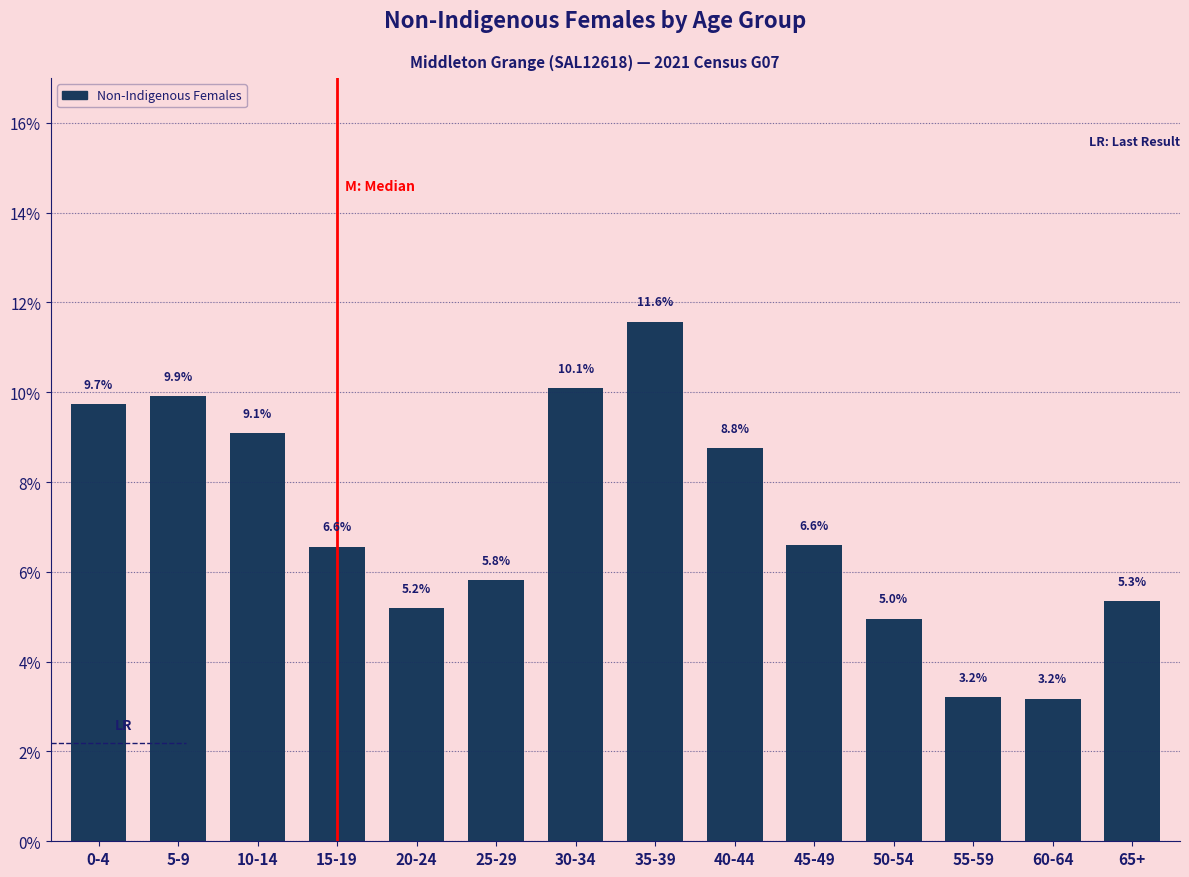

Reading right to left, list all the values displayed in this chart.

65+=5.3	60-64=3.2	55-59=3.2	50-54=5.0	45-49=6.6	40-44=8.8	35-39=11.6	30-34=10.1	25-29=5.8	20-24=5.2	15-19=6.6	10-14=9.1	5-9=9.9	0-4=9.7